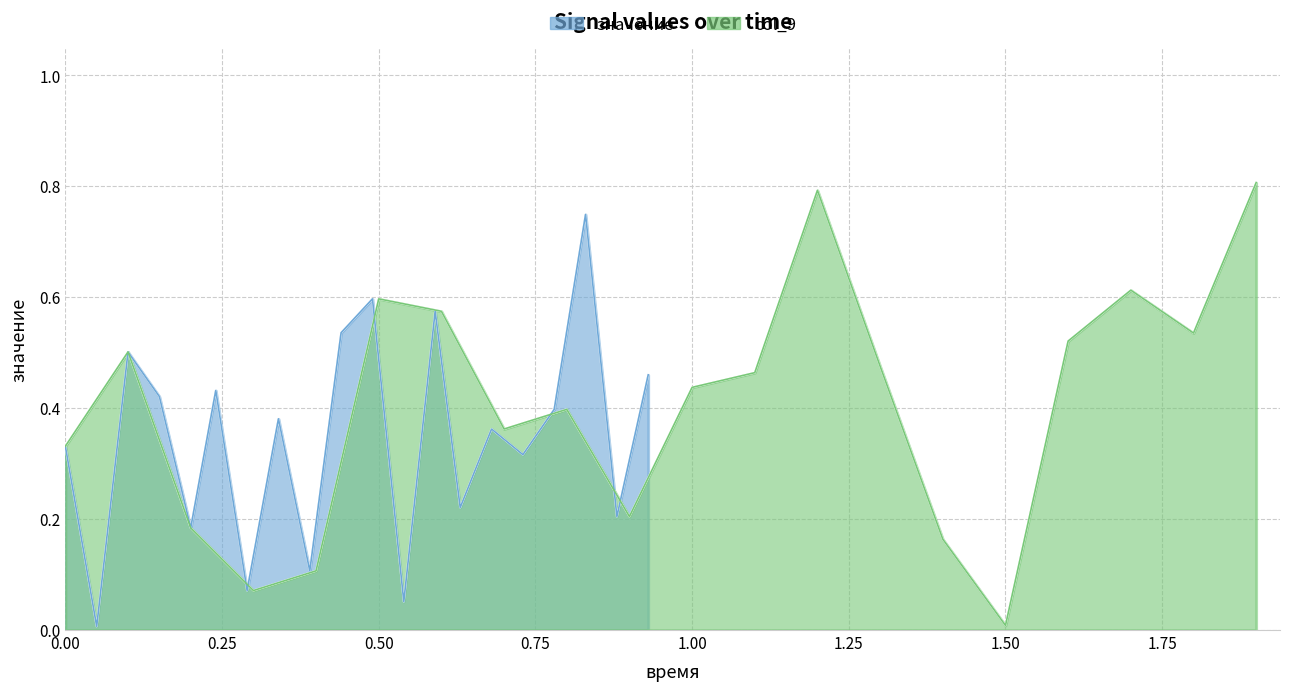

True or false: значение has more than 2 points higher than both neighbors.

True